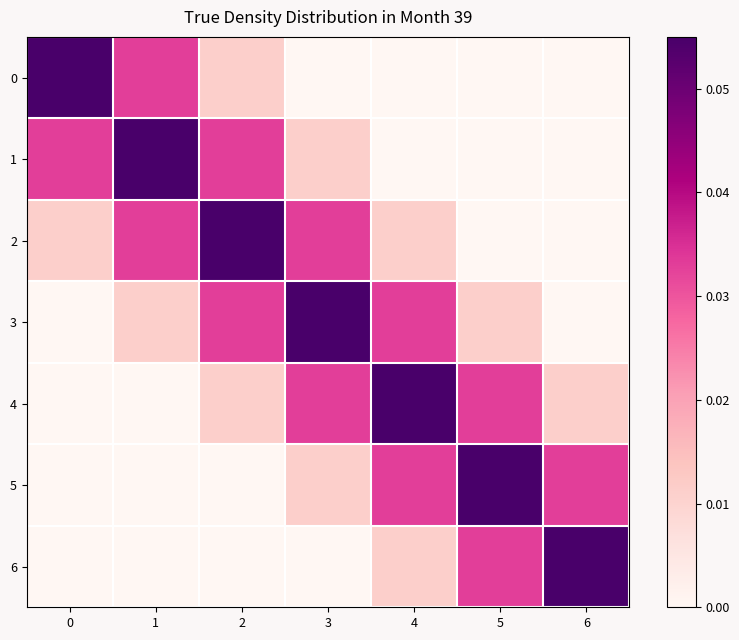

List the series in order of their peak value, lowest first.

0, 1, 2, 3, 4, 5, 6